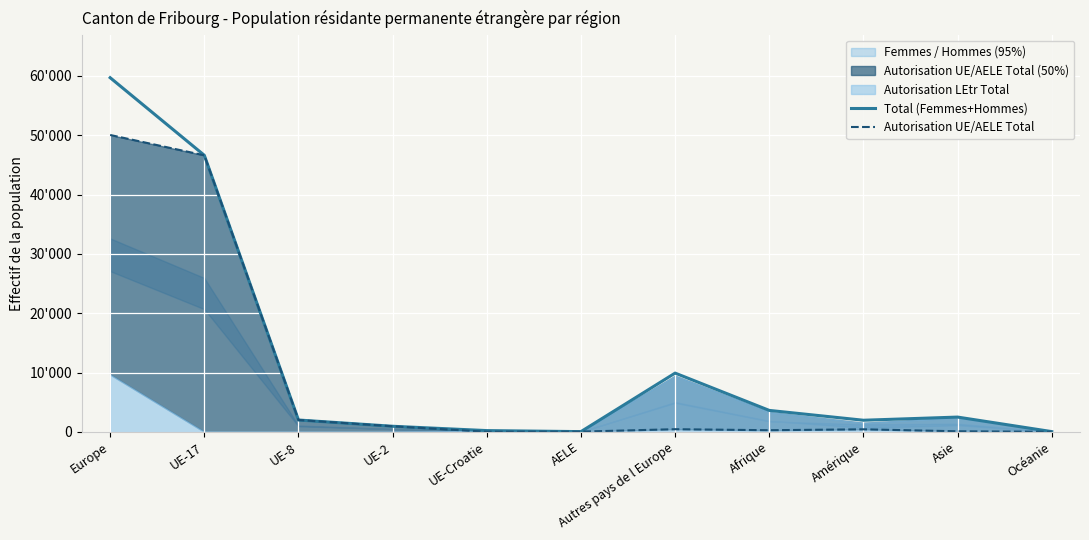

What is the highest value of the Autorisation UE/AELE Total series?

50041